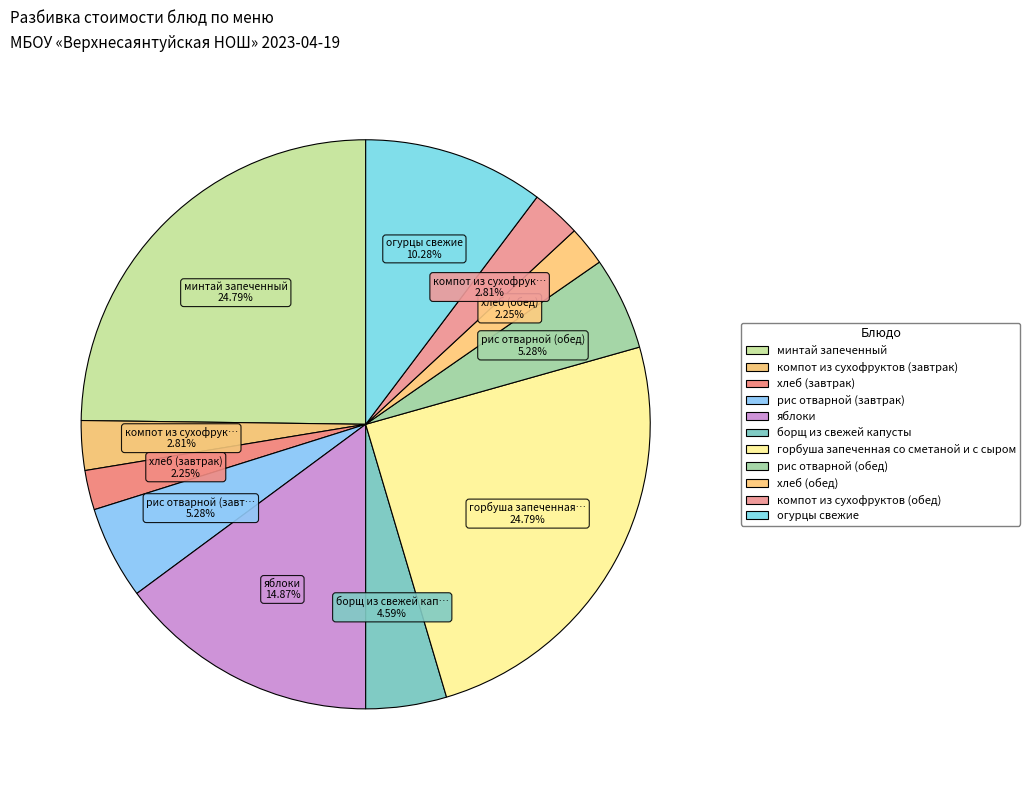

What percentage do рис отварной (завтрак) and горбуша запеченная со сметаной и с сыром together represent?

30.1%